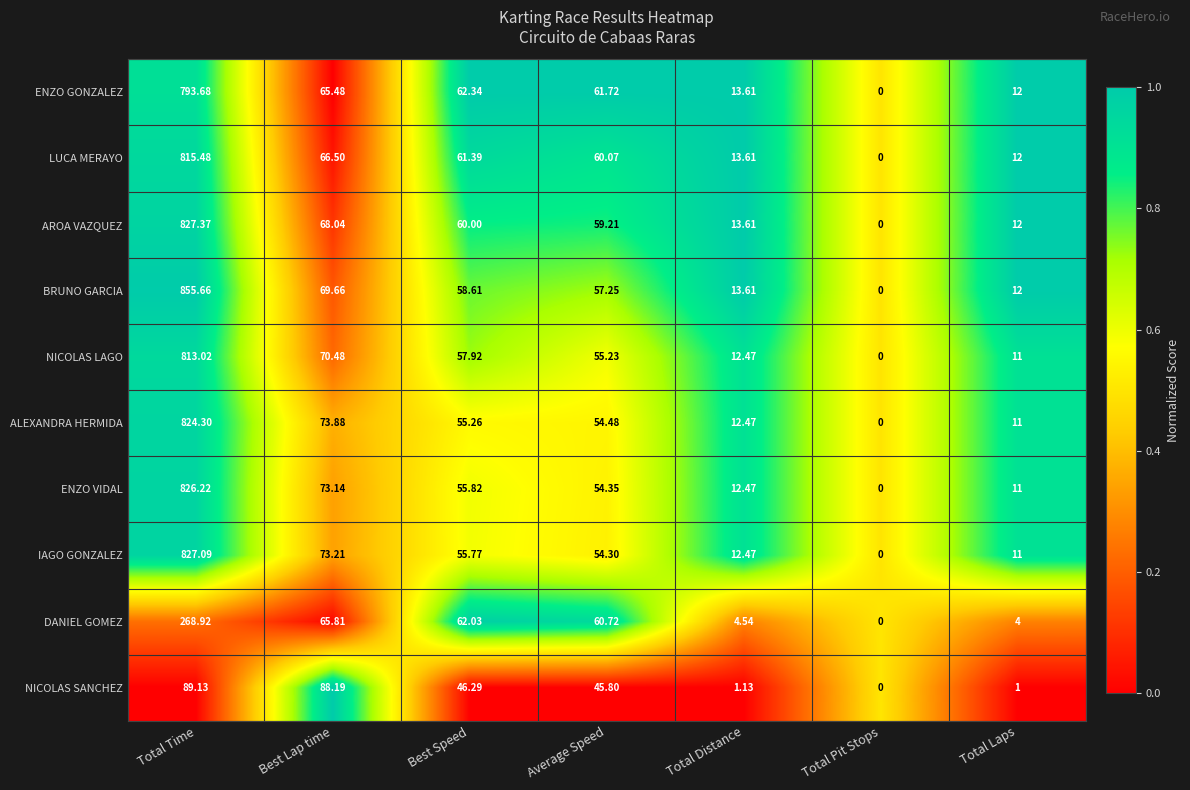

Which series has the widest spread of values?

BRUNO GARCIA